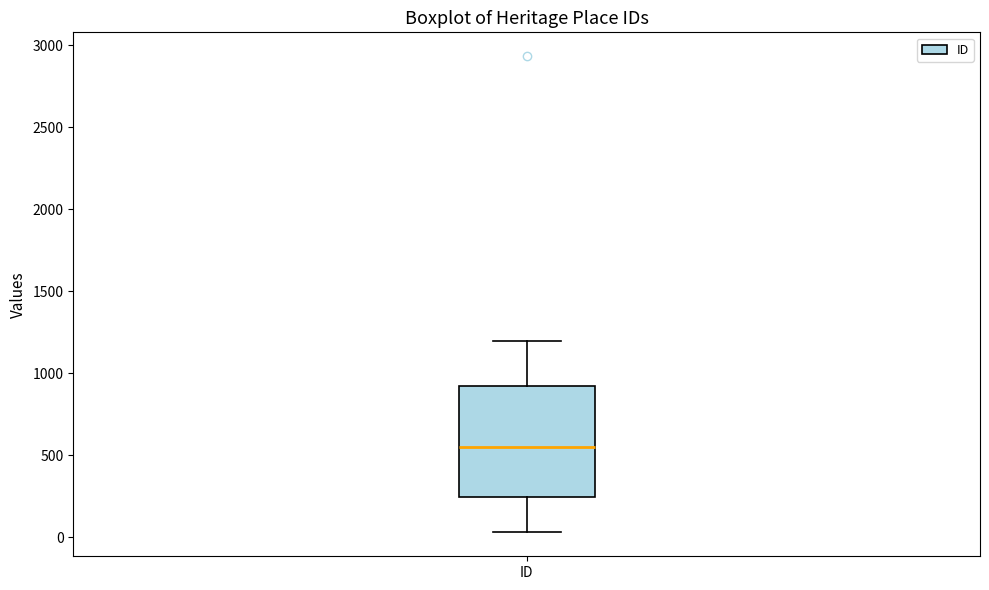

Where does the median line of the box for ID sit on the y-axis? The values are not printed on the chart, so give them approximately, as read against the axis.

550